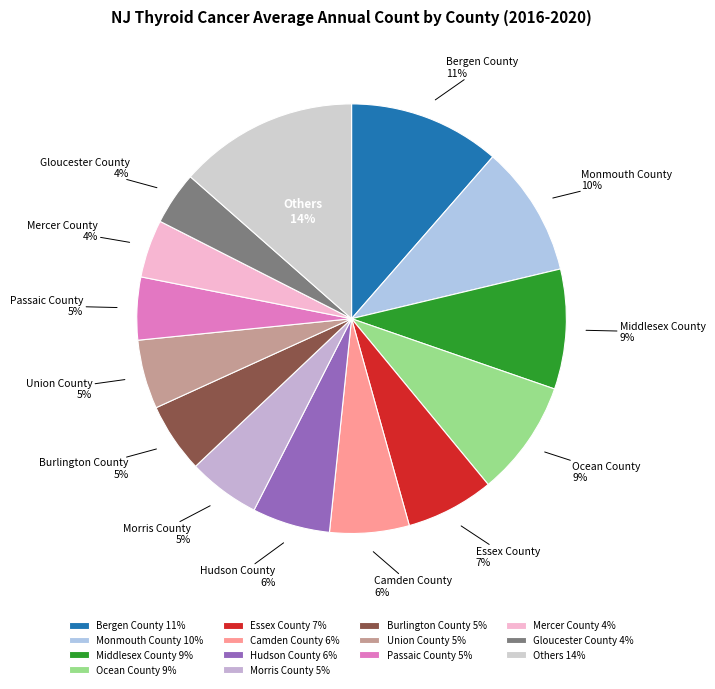

Does any single category account for the majority?

No